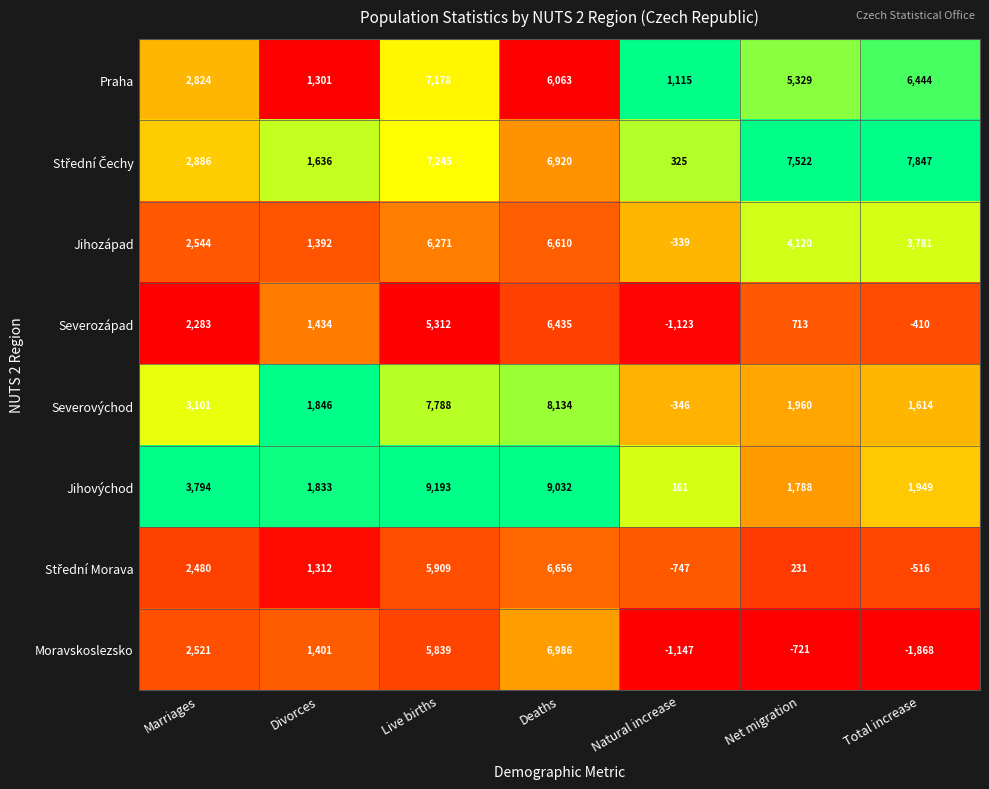

Between Deaths and Net migration, which series saw the biggest shift?

Moravskoslezsko